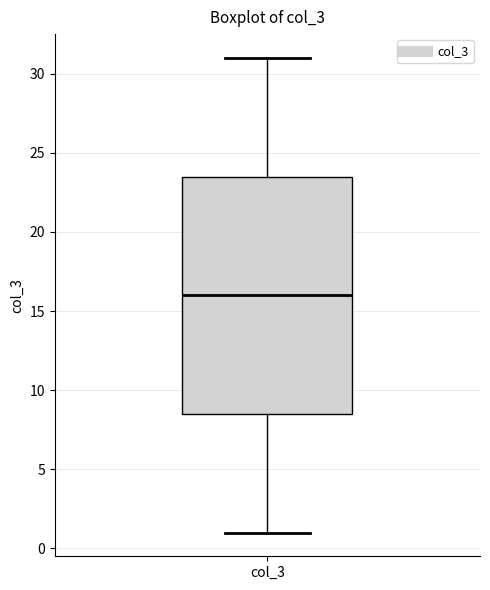

Transcribe this box plot: give where the median line is, the range the box spans, and where the two whiskers end, as read against the y-axis. The values are not printed on the chart, so give them approximately, as read against the axis.

median 16.0, box 8.5 to 23.5, whiskers 1.0 to 31.0